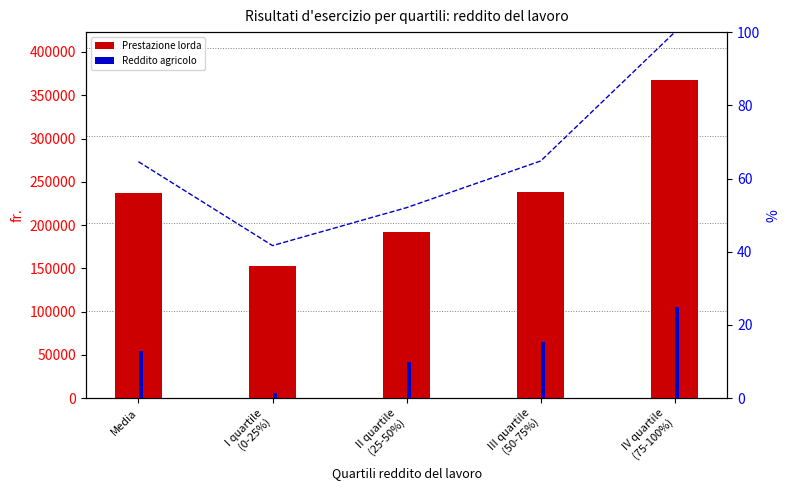

Which category has the lowest value in the Reddito agricolo series?

I quartile
(0-25%)